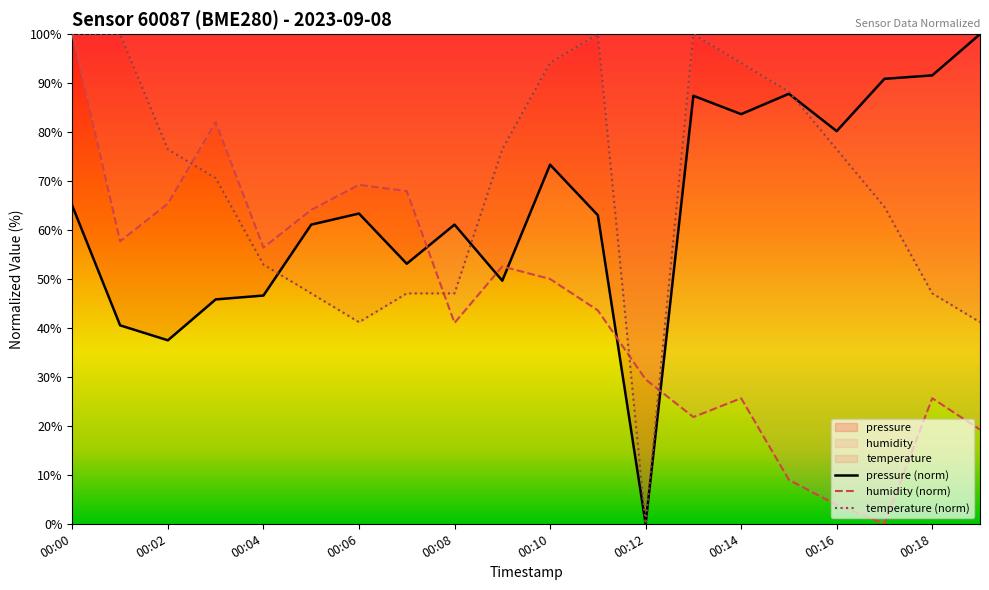

The value of temperature at 00:03 is 42.9. True or false?

False